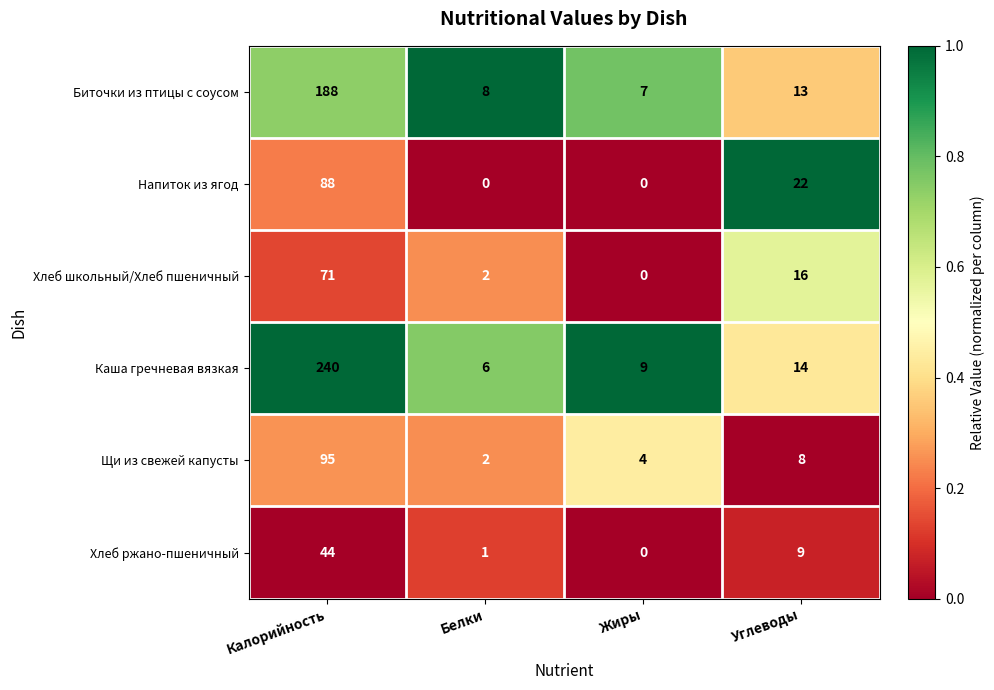

Which series has the widest spread of values?

Каша гречневая вязкая